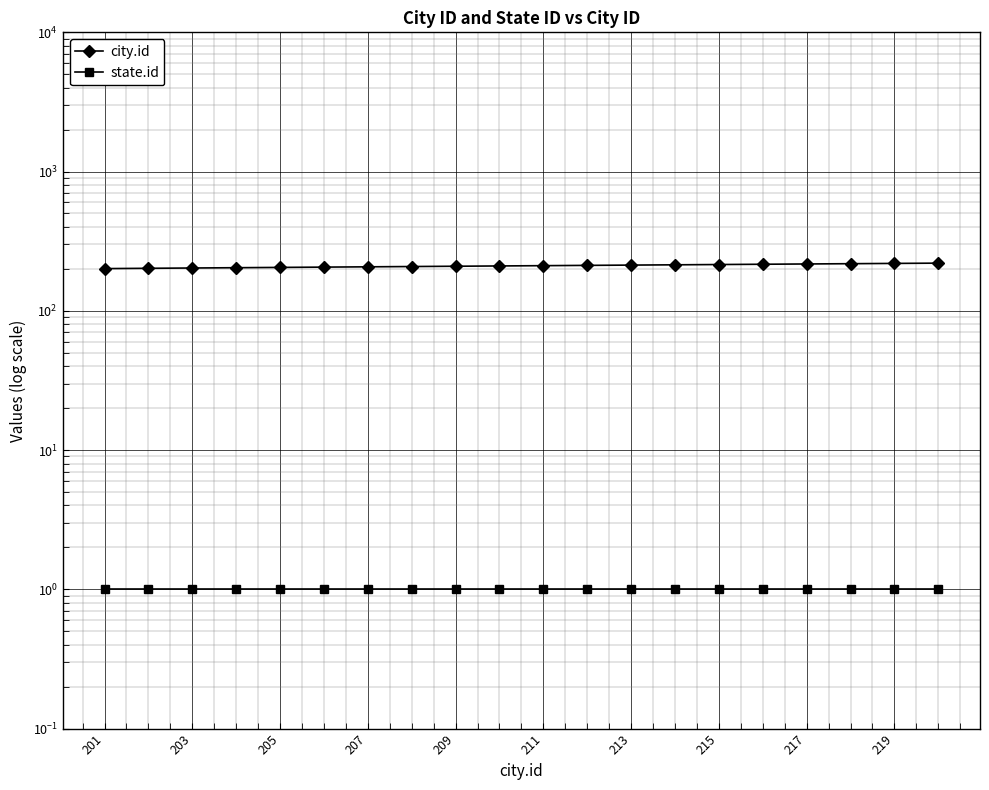

True or false: city.id and state.id intersect in this chart.

False